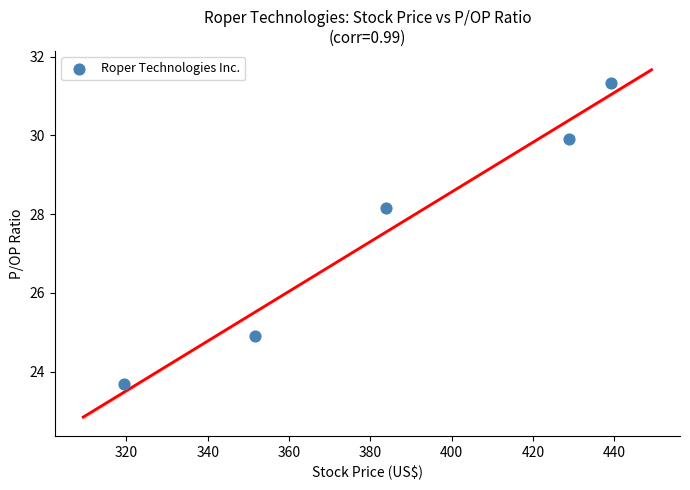

What is the range of Y values (max minus min)?

7.6